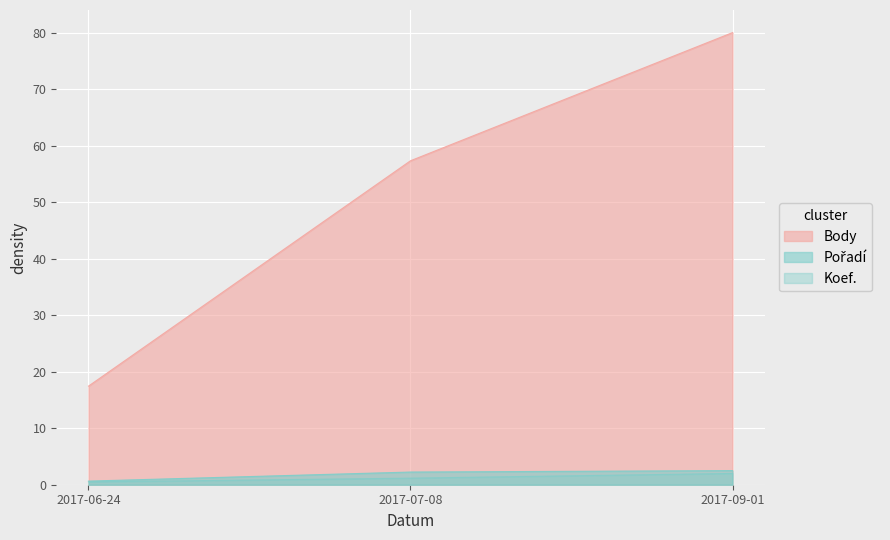

Rank the series at 2017-09-01 from lowest to highest value.

Koef., Pořadí, Body